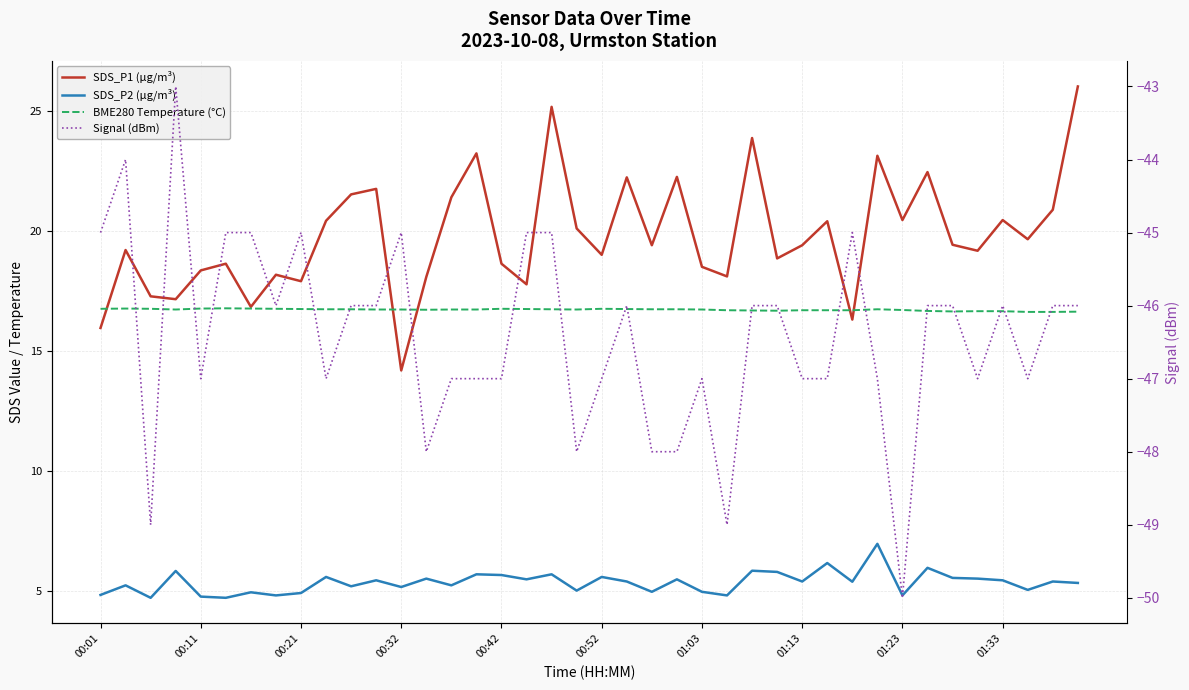

The Signal (dBm) series shows -77.2 at 26. True or false?

False